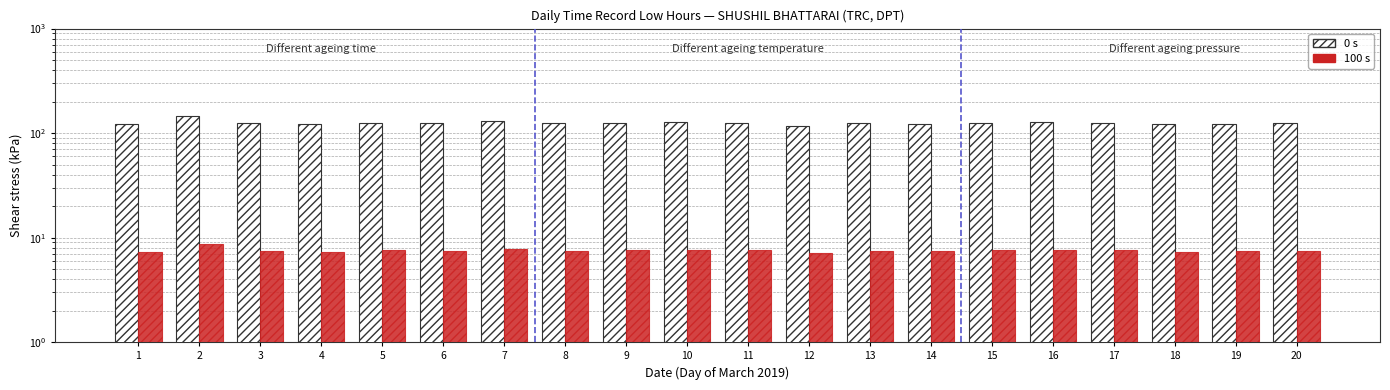

What is the total value across all series at 11?

133.5